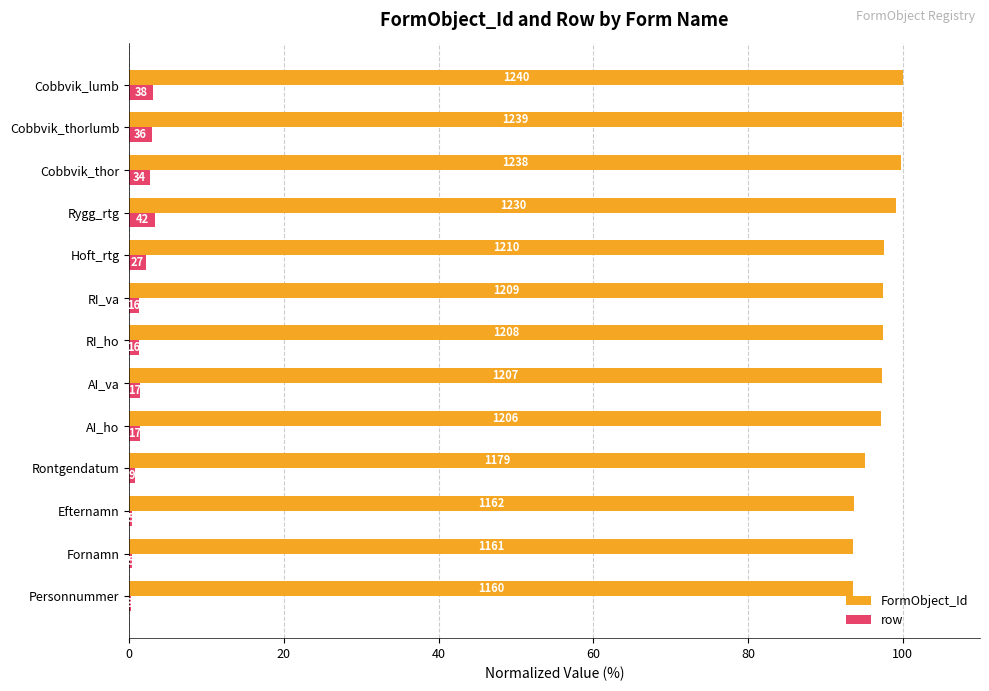

What is the highest value of the row series?

3.4